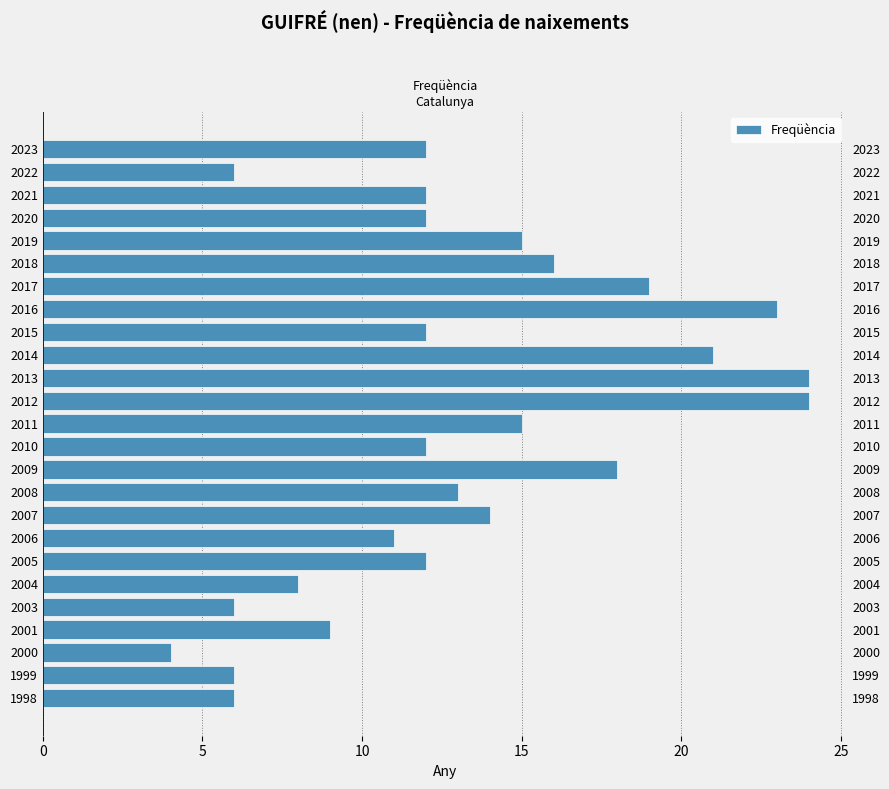

Between 2018 and 2008, which is larger?

2018